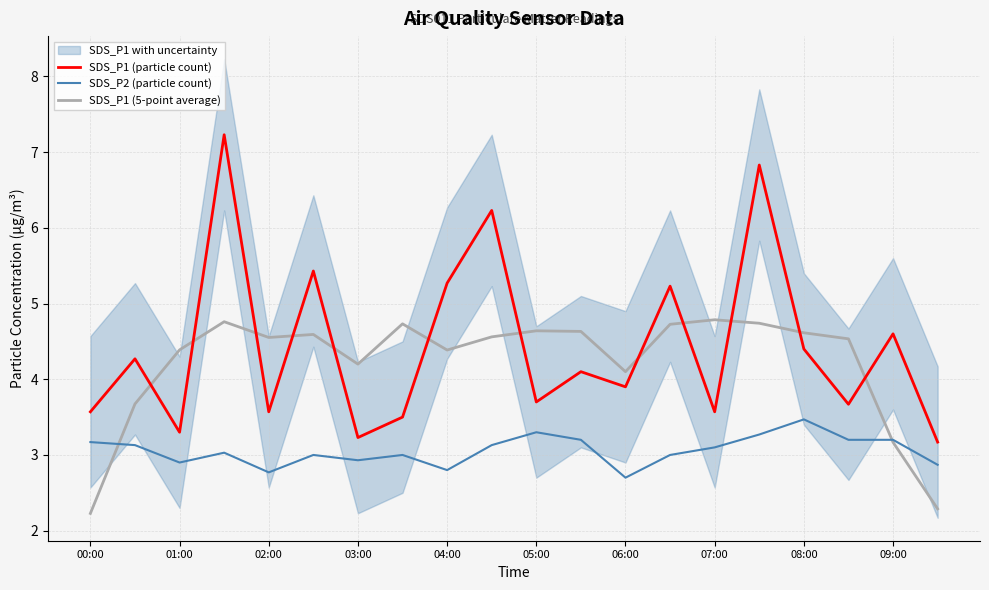

The SDS_P2 (particle count) series shows 1.6 at 07:00. True or false?

False